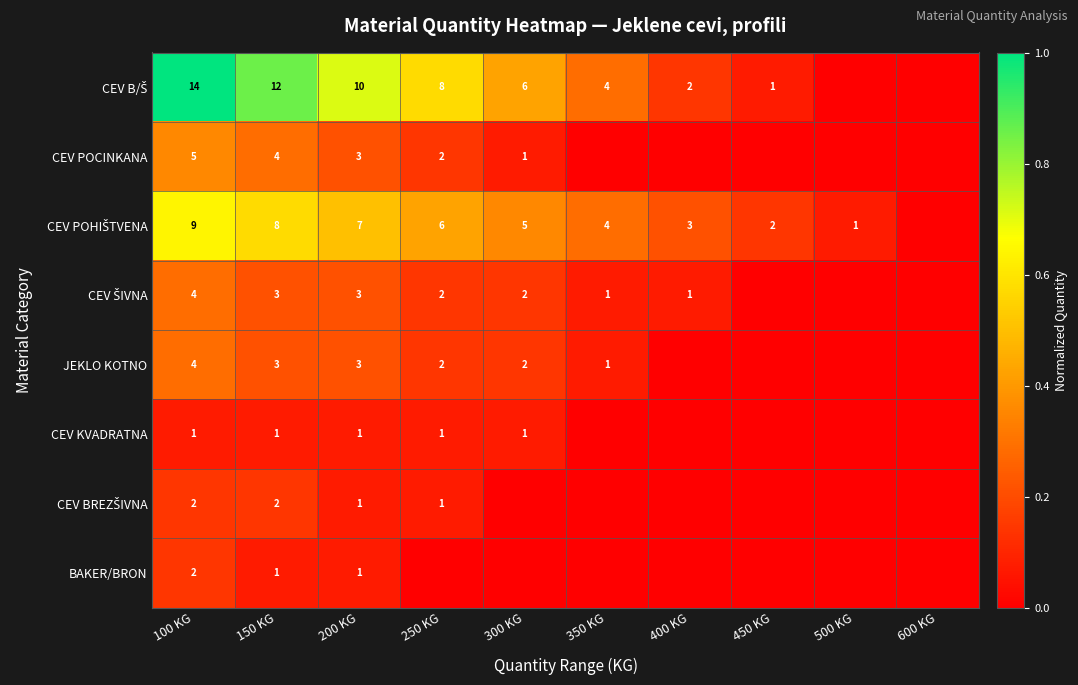

At which category does the chart reach its minimum across all series?

500 KG